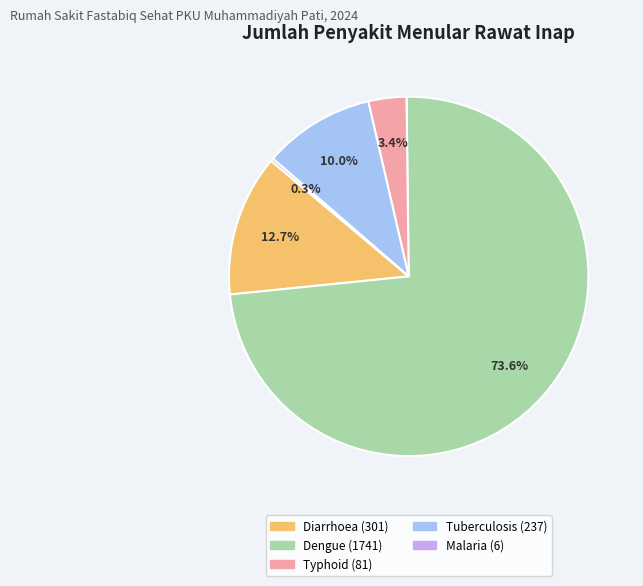

Is there any slice that represents more than half of the pie?

Yes